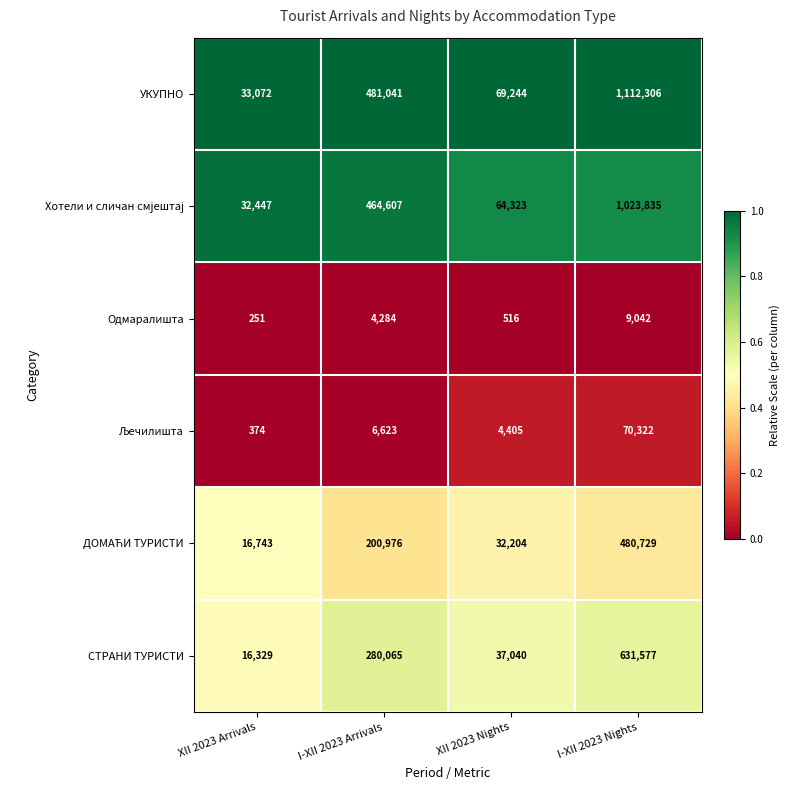

What value does the УКУПНО series have at XII 2023 Arrivals, to the nearest 10?

33070